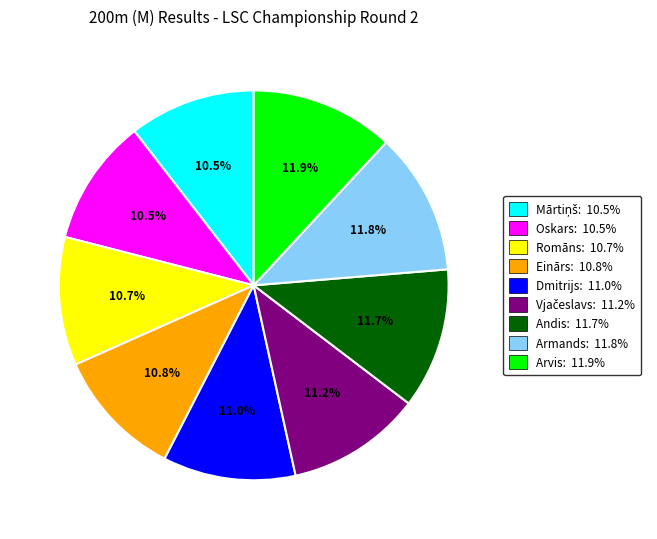

How many segments does this pie chart have?

9